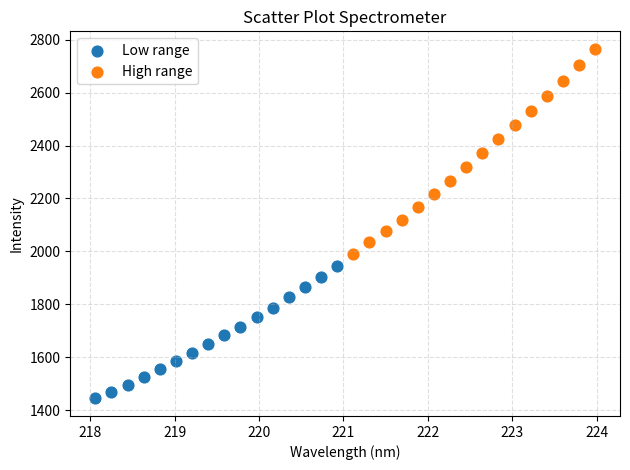

Which series reaches the maximum Y coordinate?

High range